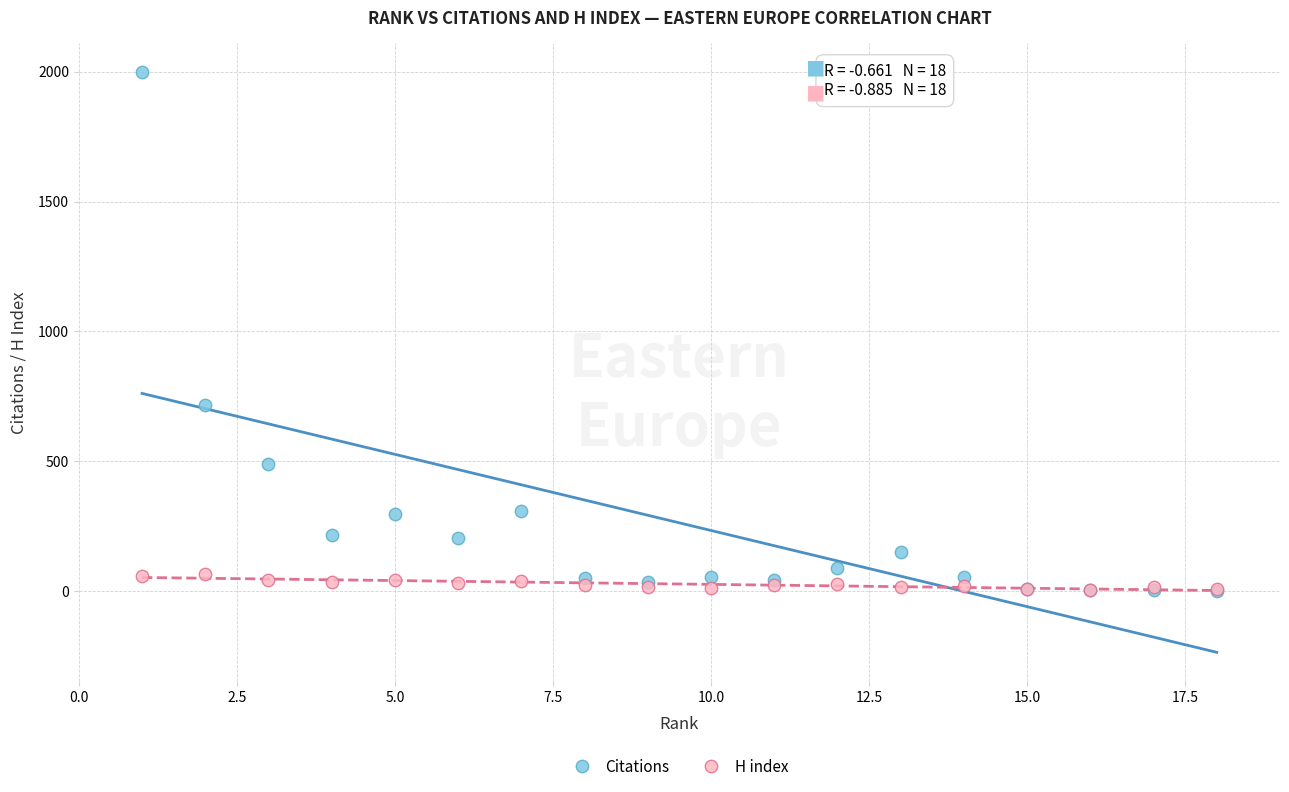

Across all series, what Y value is closest to 1000?

715